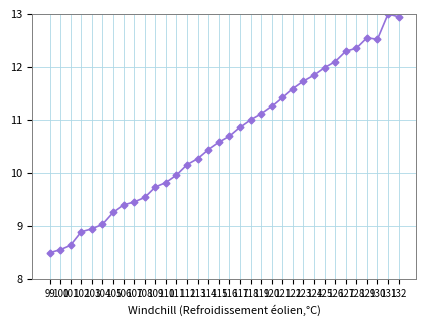

At which category does the chart reach its peak across all series?

131